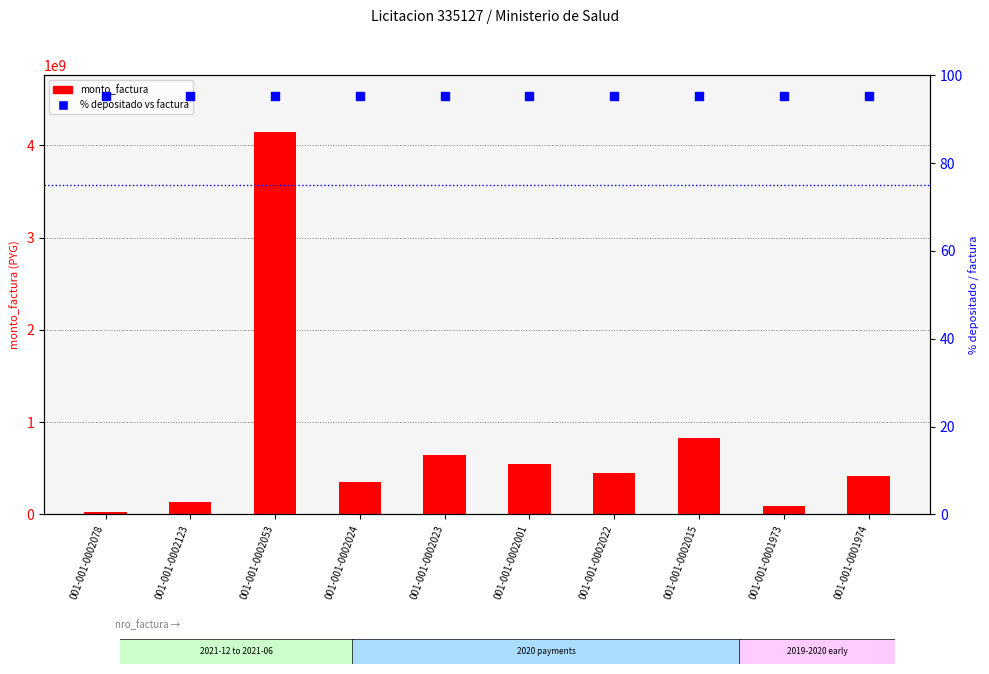

What is the total value across all series at 001-001-0002024?

346764695.3